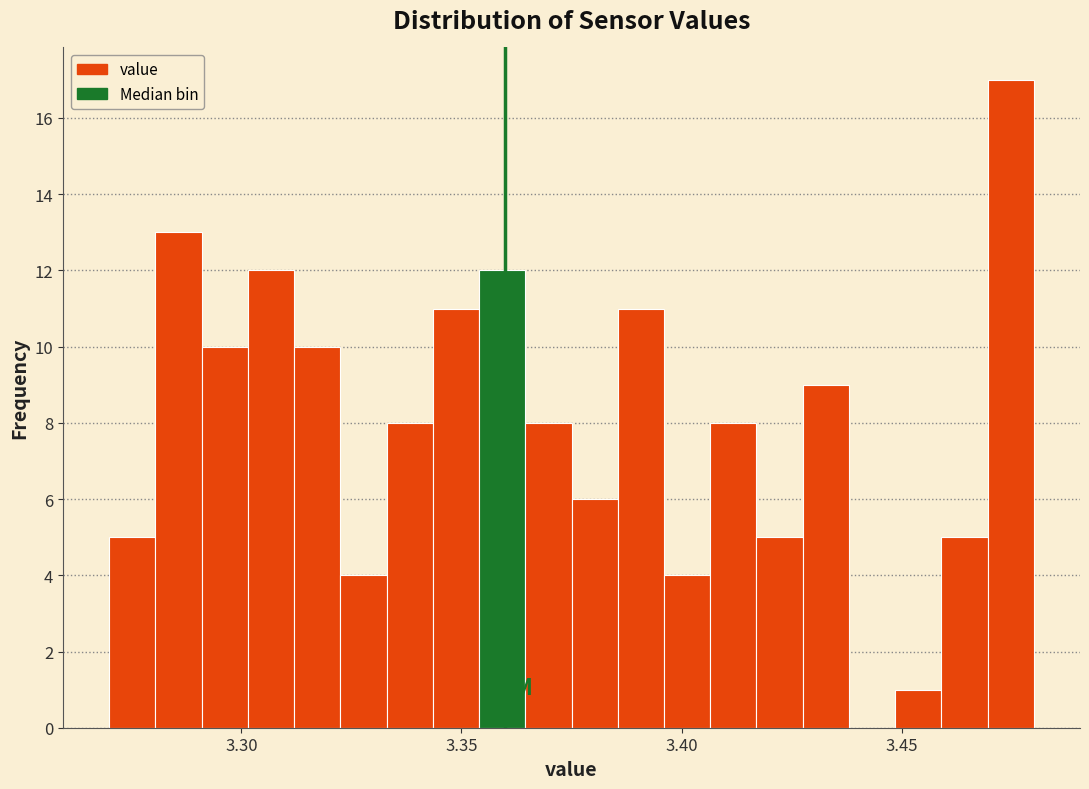

Around what value on the x-axis is the tallest bar? Give the approximate position of its centre, as read against the axis.

3.475